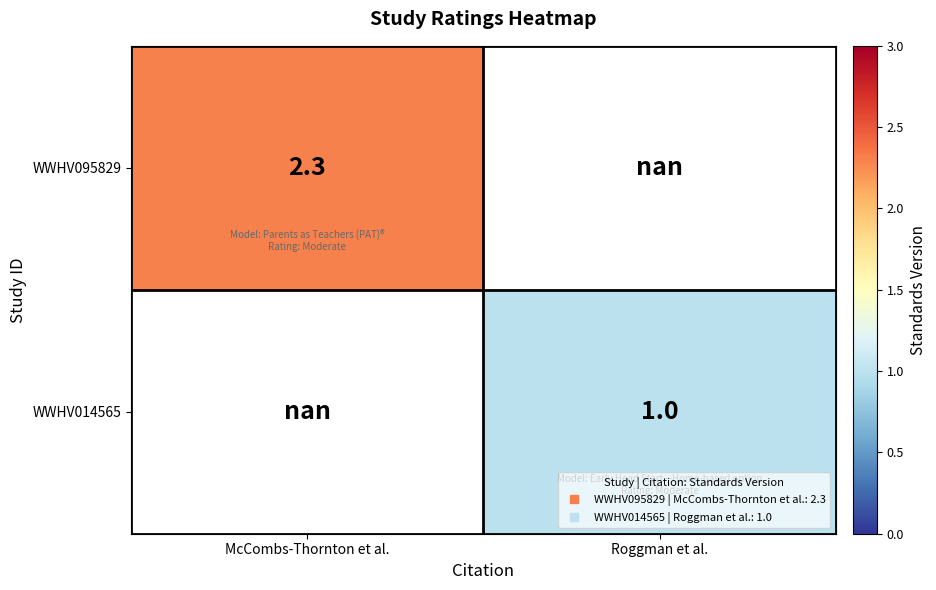

At how many categories does at least one series exceed 1?

1